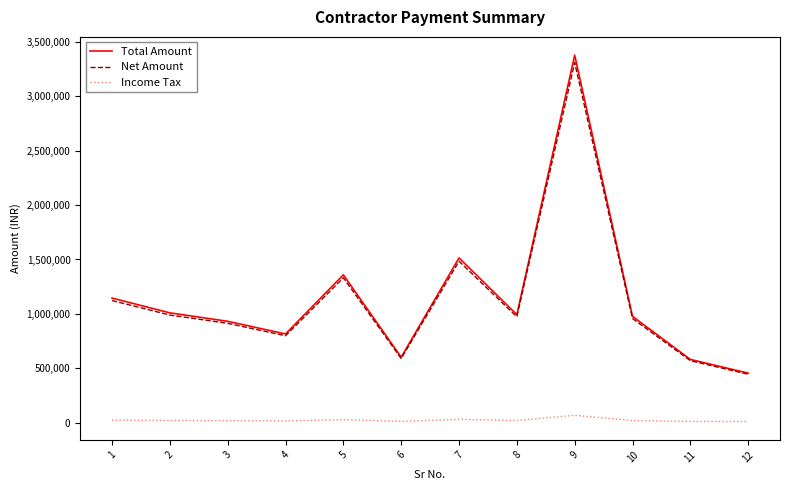

Is the value of Income Tax at 8 greater than the value of Total Amount at 3?

No